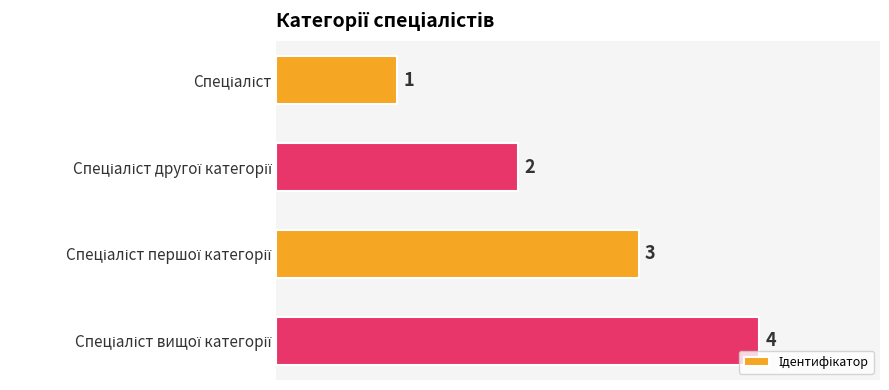

How many values are between 2 and 4?

3